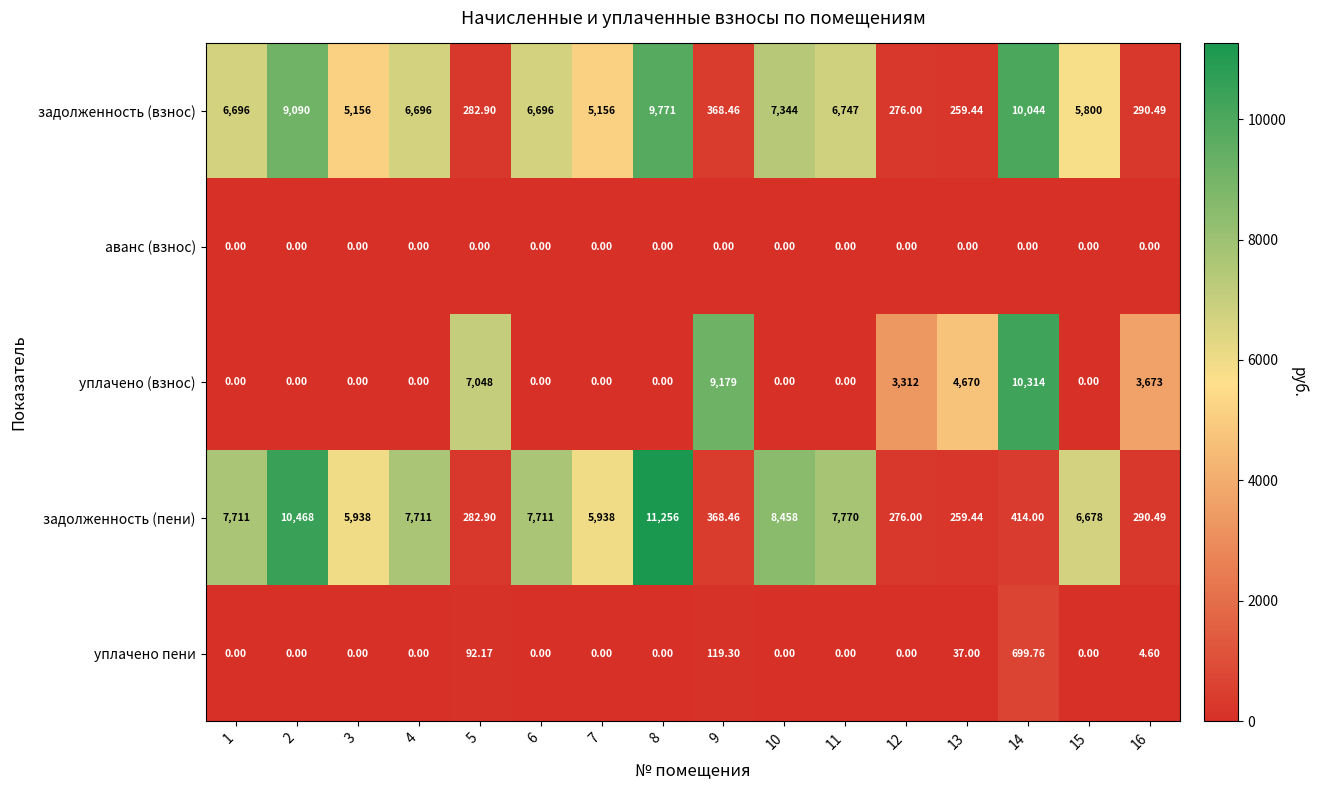

Which series has the largest range (max minus min)?

задолженность (пени)